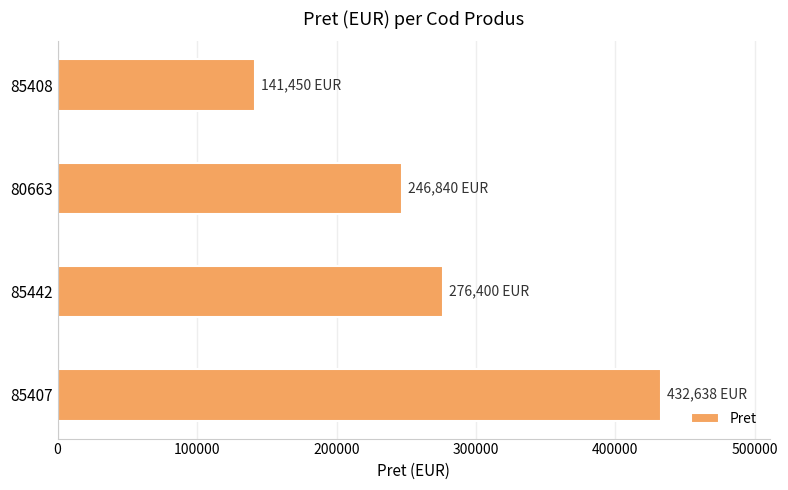

True or false: the data shows 432638 at 85407.

True